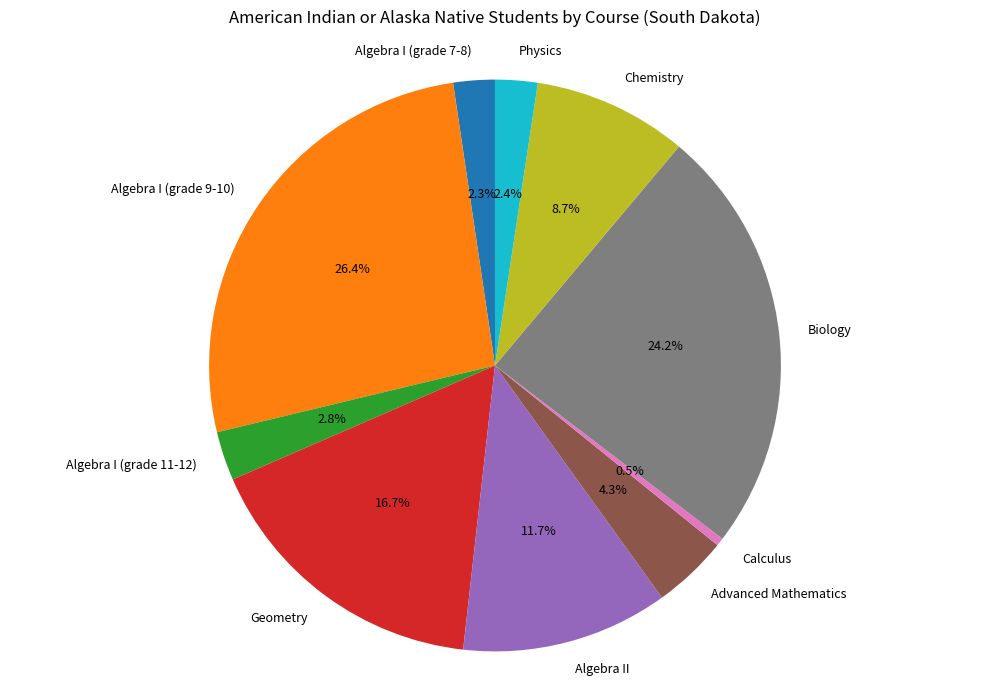

To the nearest percent, what portion does Advanced Mathematics represent?

4%